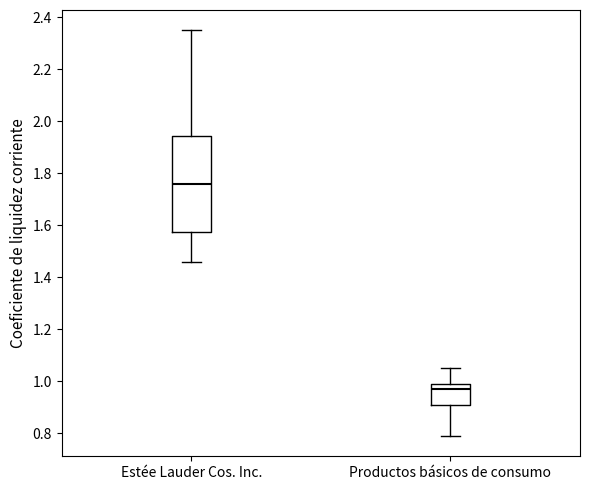

Where does the upper whisker of the box for Estée Lauder Cos. Inc. end on the y-axis? The values are not printed on the chart, so give them approximately, as read against the axis.

2.36